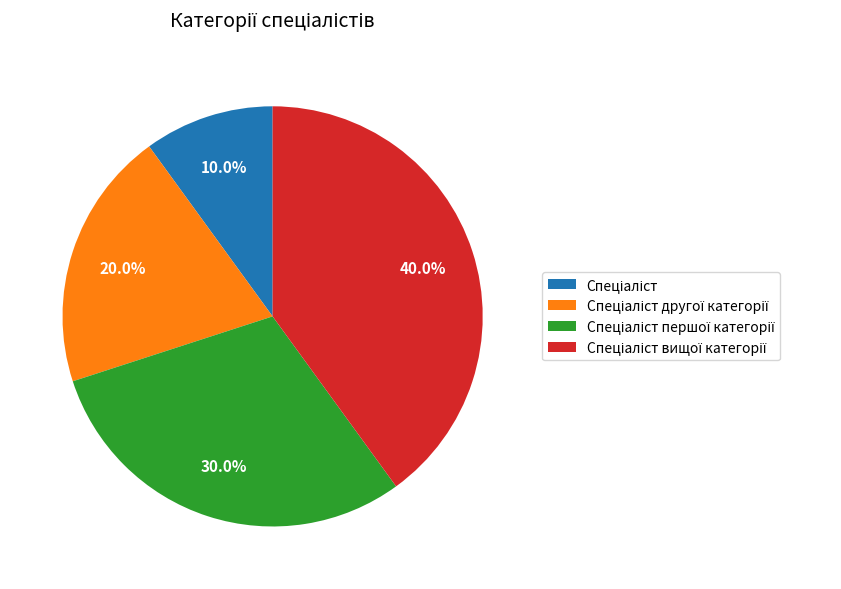

Which slice is the smallest?

Спеціаліст